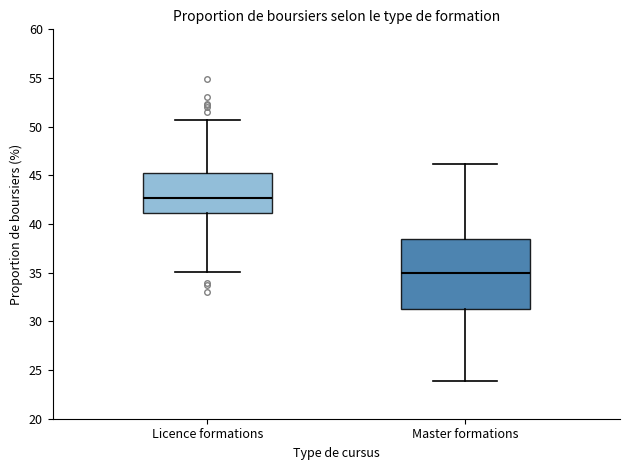

Which box has the lowest median line?

Master formations